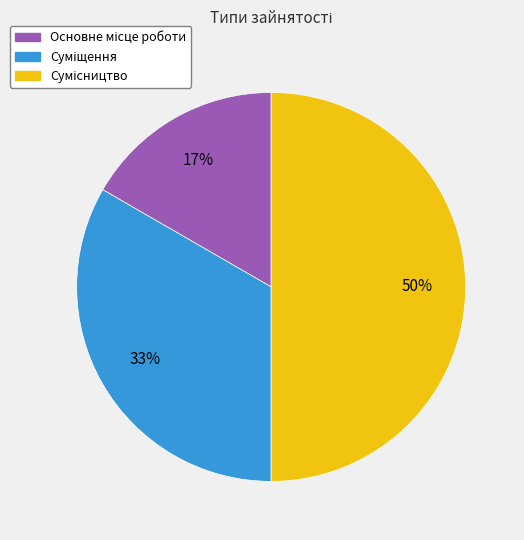

To the nearest percent, what is the average slice percentage?

33%